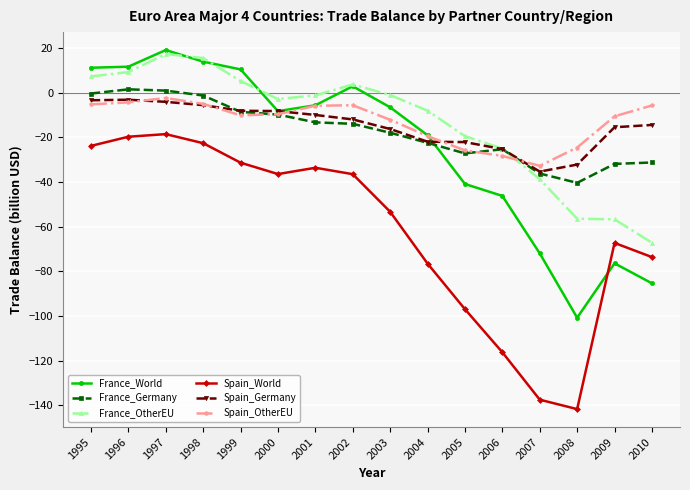

How many values in France_World are below zero?

10